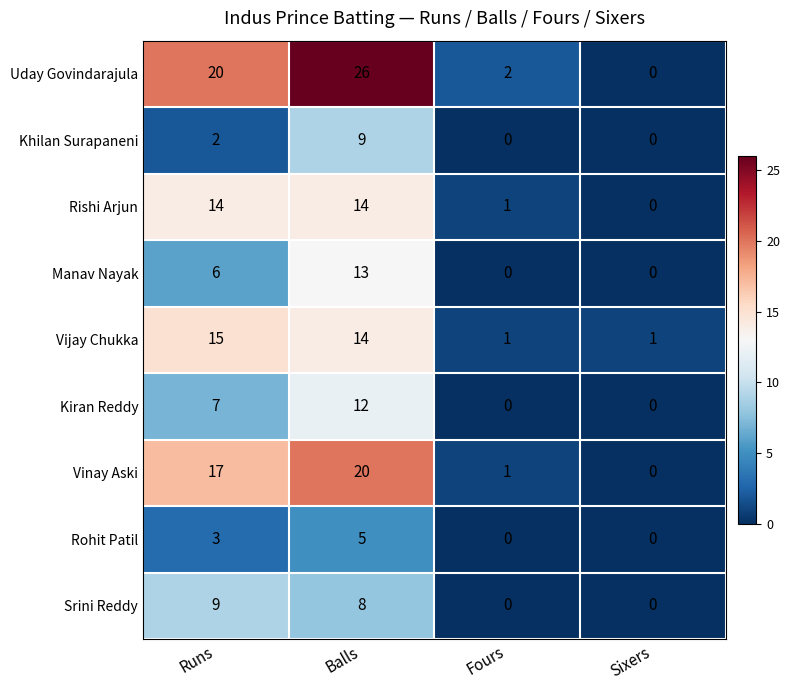

At which category is the sum across all series the highest?

Balls